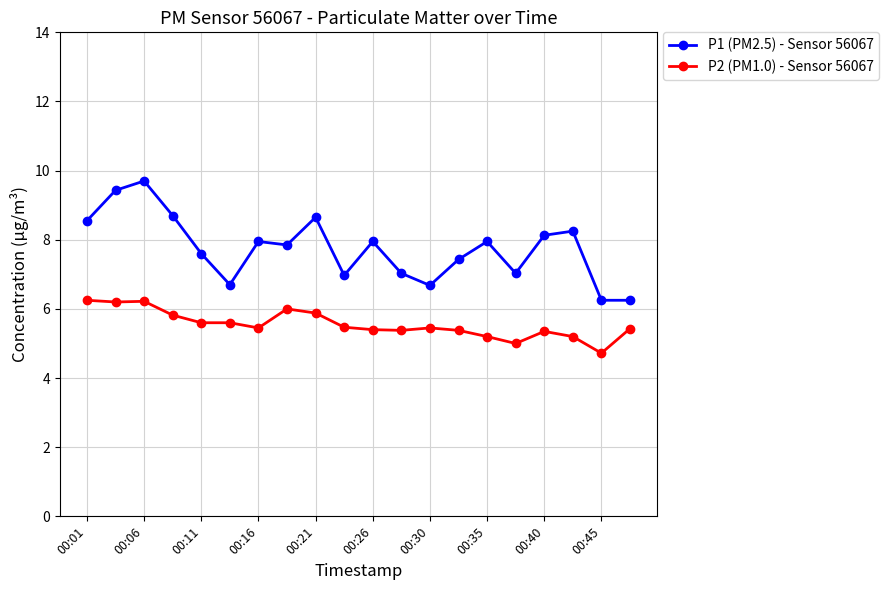

True or false: P2 (PM1.0) - Sensor 56067 and P1 (PM2.5) - Sensor 56067 intersect in this chart.

False